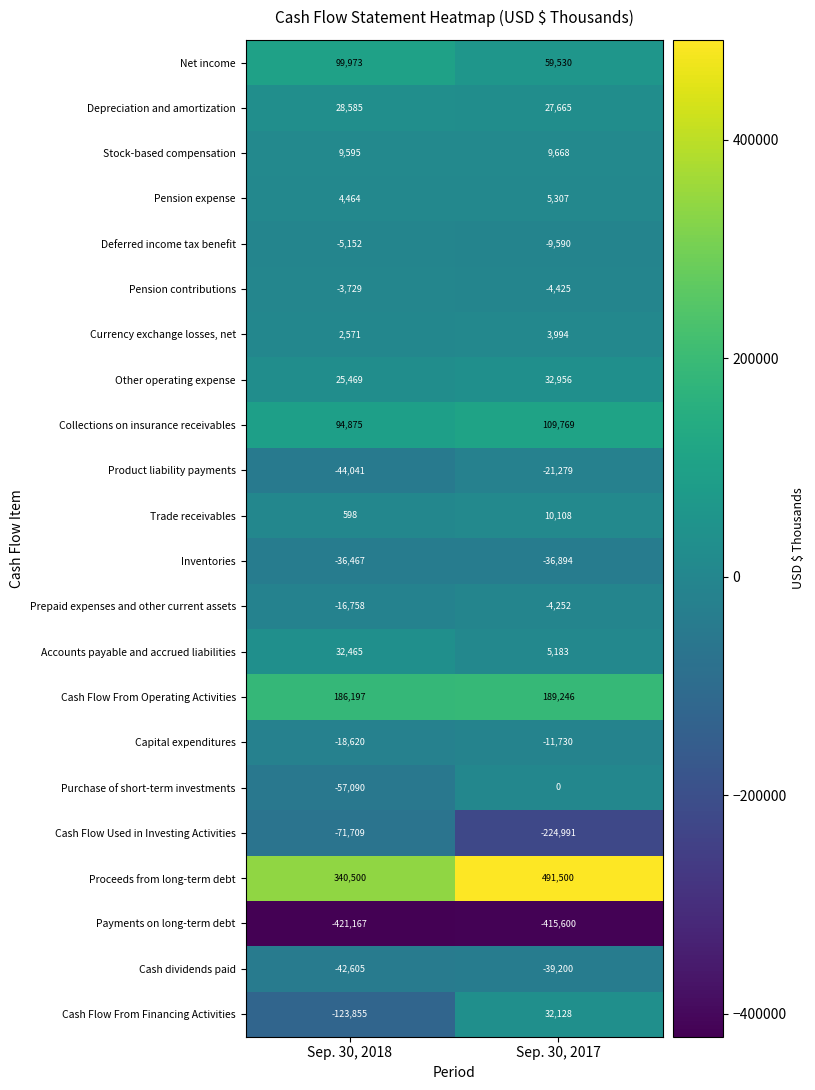

At Sep. 30, 2018, list the series in order from largest to smallest.

Proceeds from long-term debt, Cash Flow From Operating Activities, Net income, Collections on insurance receivables, Accounts payable and accrued liabilities, Depreciation and amortization, Other operating expense, Stock-based compensation, Pension expense, Currency exchange losses, net, Trade receivables, Pension contributions, Deferred income tax benefit, Prepaid expenses and other current assets, Capital expenditures, Inventories, Cash dividends paid, Product liability payments, Purchase of short-term investments, Cash Flow Used in Investing Activities, Cash Flow From Financing Activities, Payments on long-term debt